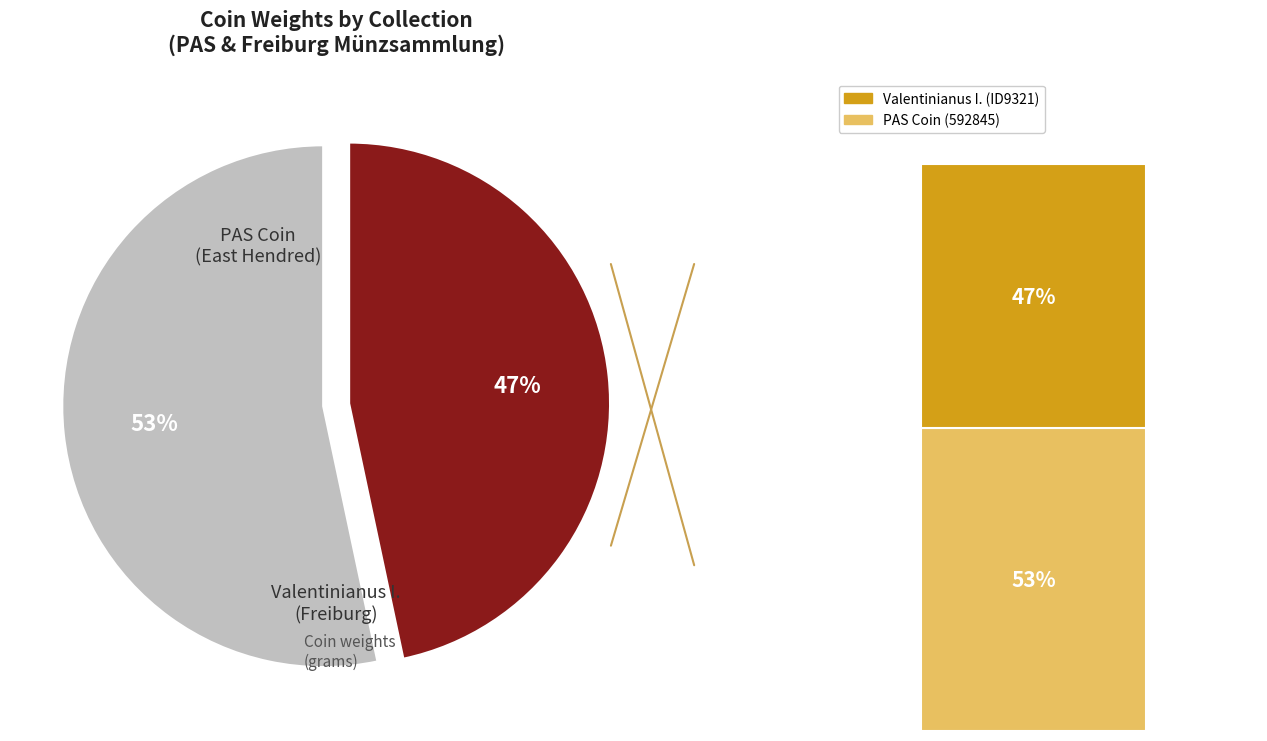

To the nearest percent, what portion does PAS Coin (592845) represent?

53%